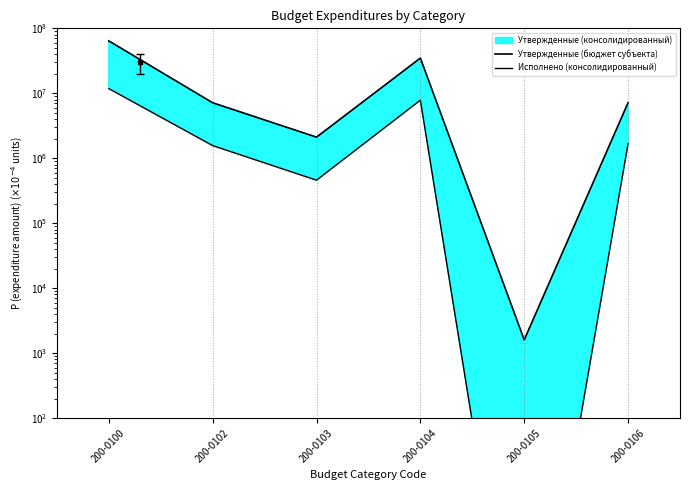

At how many categories does at least one series exceed 9967181?

2